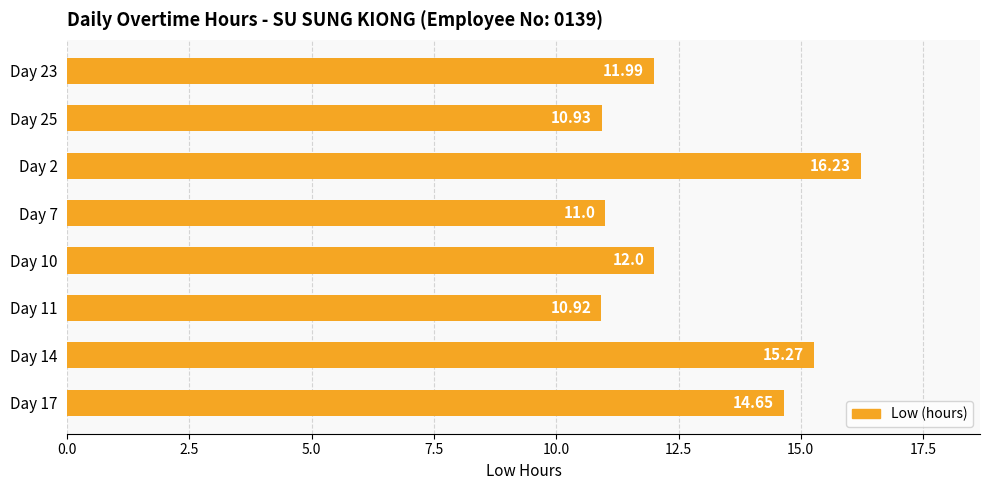

List the labels in order of value, largest first.

Day 2, Day 14, Day 17, Day 10, Day 23, Day 7, Day 25, Day 11